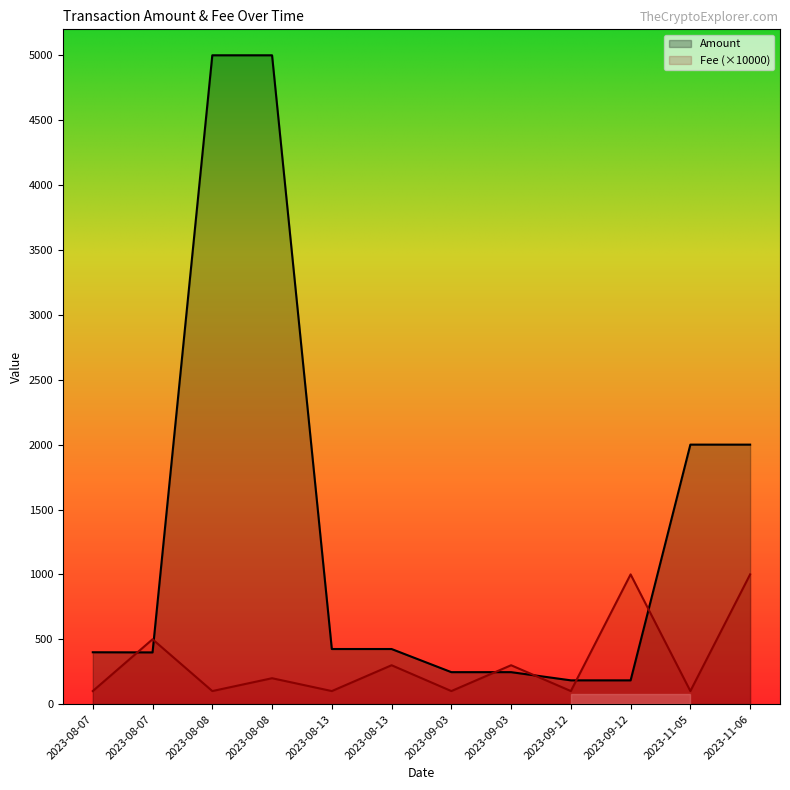

What are all the series names shown in the legend?

Amount, Fee